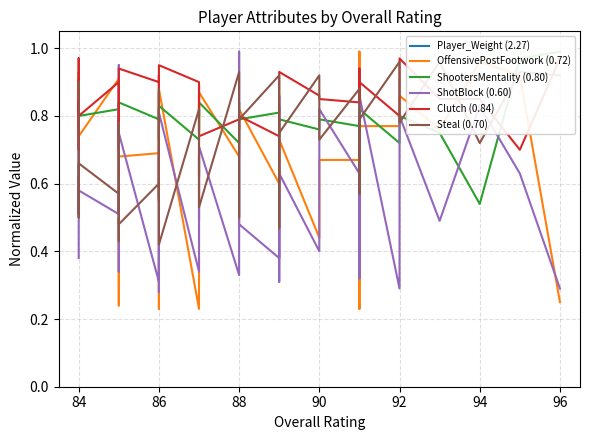

Reading left to right, list all the values displayed in this chart.

Player_Weight (2.27): 1.9	2.5	2.5	2.8	2.5	2.3	2.4	2.6	1.8	2.5	2.4	2.5	2.2	2.5	1.9	2.4	1.7	2.6	2.2	2.5	2.0	2.3	2.2	2.1	2.6	1.9	2.0	2.0	2.3	2.2	2.4	1.9	2.5	2.7	1.8	2.5	1.9	2.7	2.2	1.9
OffensivePostFootwork (0.72): 0.8	0.9	0.8	0.9	0.9	0.7	0.9	0.8	0.2	0.8	0.8	0.7	0.7	0.9	0.2	0.9	0.2	0.9	0.8	0.9	0.7	0.8	0.8	0.6	0.8	0.6	0.7	0.4	0.7	0.7	1.0	0.2	0.8	0.8	0.8	0.9	0.8	1.0	0.9	0.2
ShootersMentality (0.80): 0.8	0.8	0.8	0.8	0.8	0.8	0.8	0.8	0.7	0.8	0.8	0.8	0.8	0.8	0.7	0.8	0.7	0.8	0.8	0.8	0.7	0.8	0.8	0.8	0.8	0.8	0.8	0.8	0.8	0.8	0.8	0.8	0.8	0.8	0.7	0.8	0.8	0.5	1.0	1.0
ShotBlock (0.60): 0.4	0.6	0.5	0.8	0.7	0.6	0.5	0.9	0.3	0.8	0.8	0.8	0.3	0.7	0.3	0.8	0.3	0.7	0.5	0.7	0.3	1.0	0.5	0.4	0.9	0.3	0.6	0.4	0.8	0.6	0.7	0.3	0.8	0.9	0.3	0.8	0.5	0.8	0.6	0.3
Clutch (0.84): 0.8	0.8	0.7	0.7	1.0	0.8	0.9	0.7	0.8	0.8	0.9	0.9	0.9	0.9	0.6	0.9	0.9	0.8	0.9	0.7	0.8	0.8	0.8	0.7	0.8	0.9	0.9	0.9	0.8	0.8	0.9	0.8	0.9	0.9	0.8	1.0	0.8	0.8	0.7	1.0
Steal (0.70): 0.9	0.9	0.5	0.5	0.6	0.7	0.6	0.5	0.8	0.4	0.5	0.5	0.6	0.6	0.9	0.4	0.8	0.6	0.7	0.5	0.9	0.5	0.8	0.9	0.5	0.7	0.8	0.9	0.7	0.9	0.6	0.6	0.7	0.8	1.0	0.8	1.0	0.7	0.9	0.9